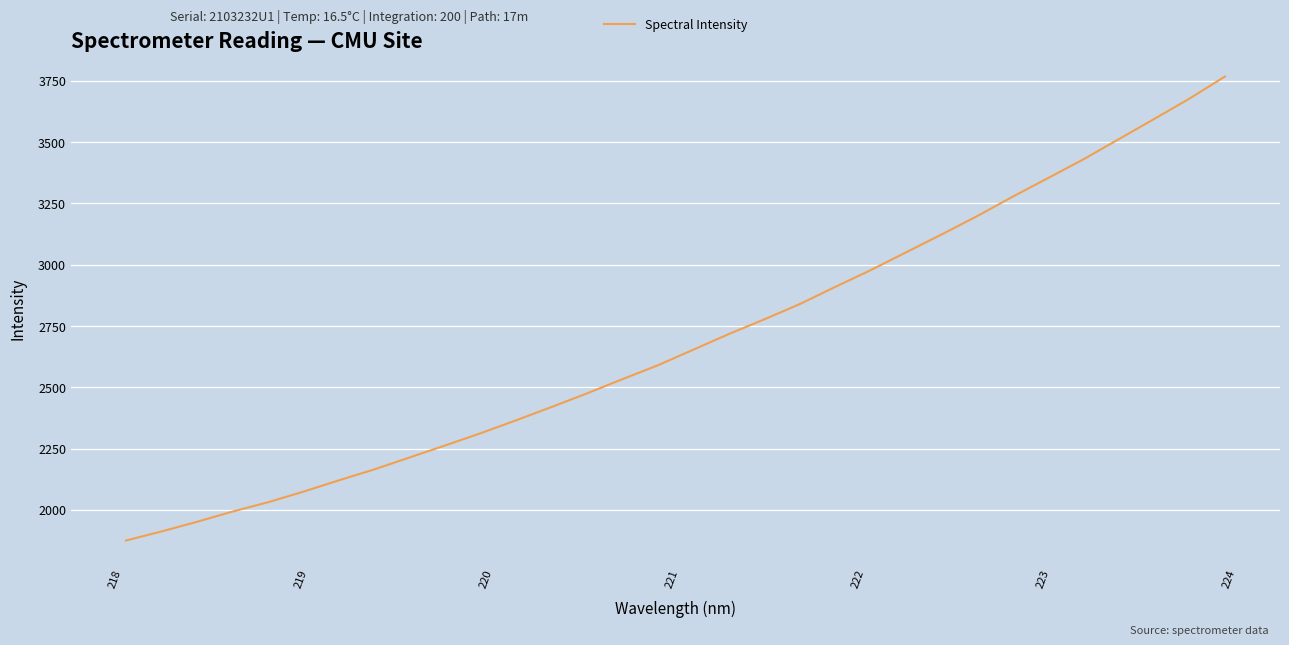

What is the greatest value displayed?

3767.9